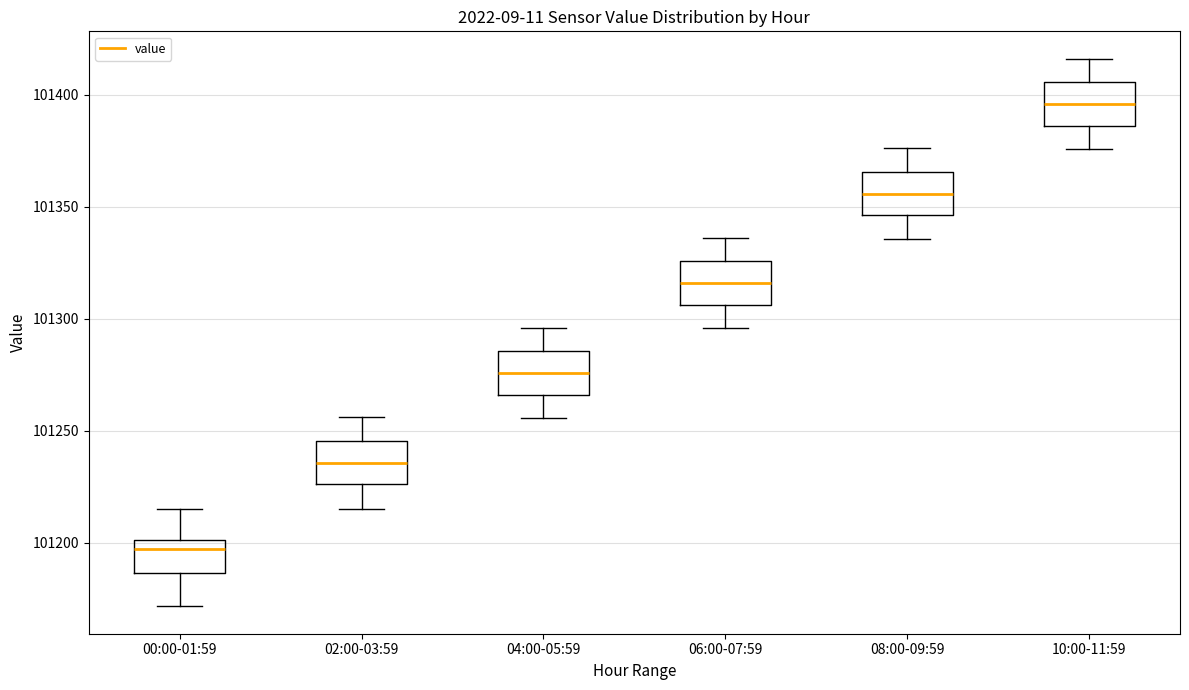

Which box's median line is the highest?

10:00-11:59